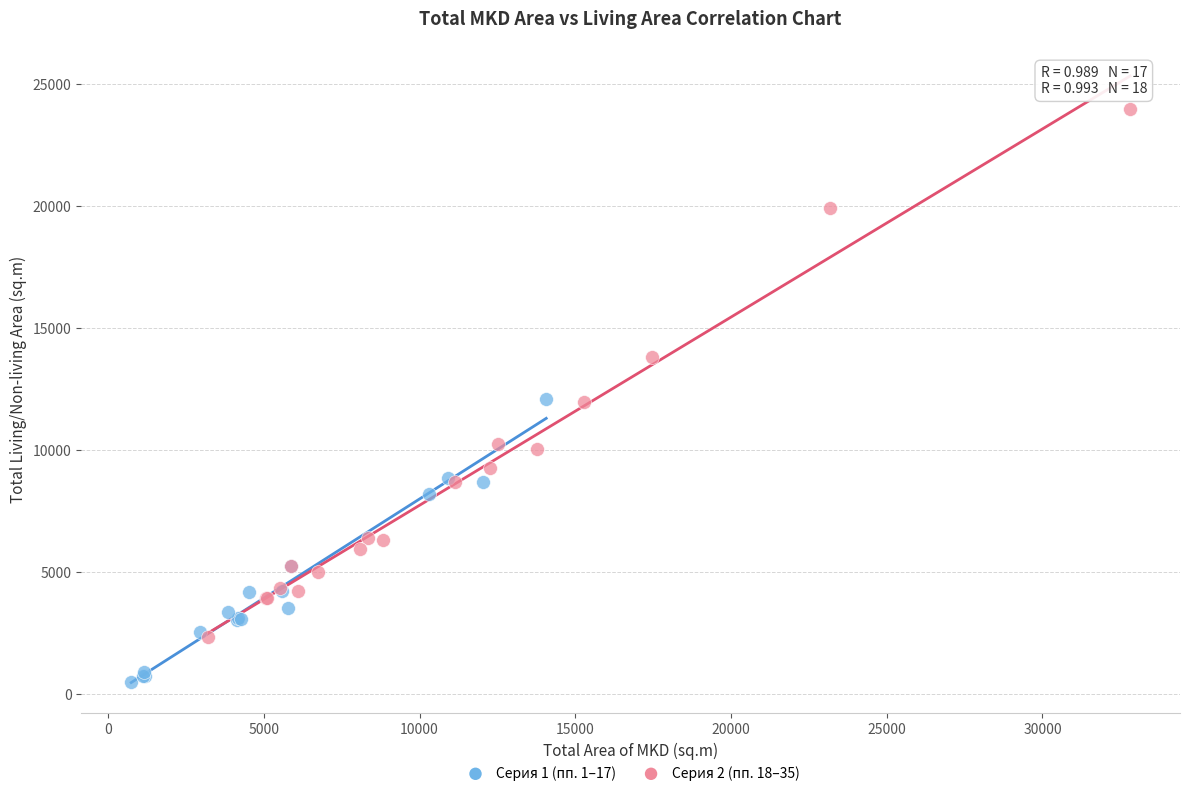

Which series contains the lowest Y value?

Серия 1 (пп. 1–17)